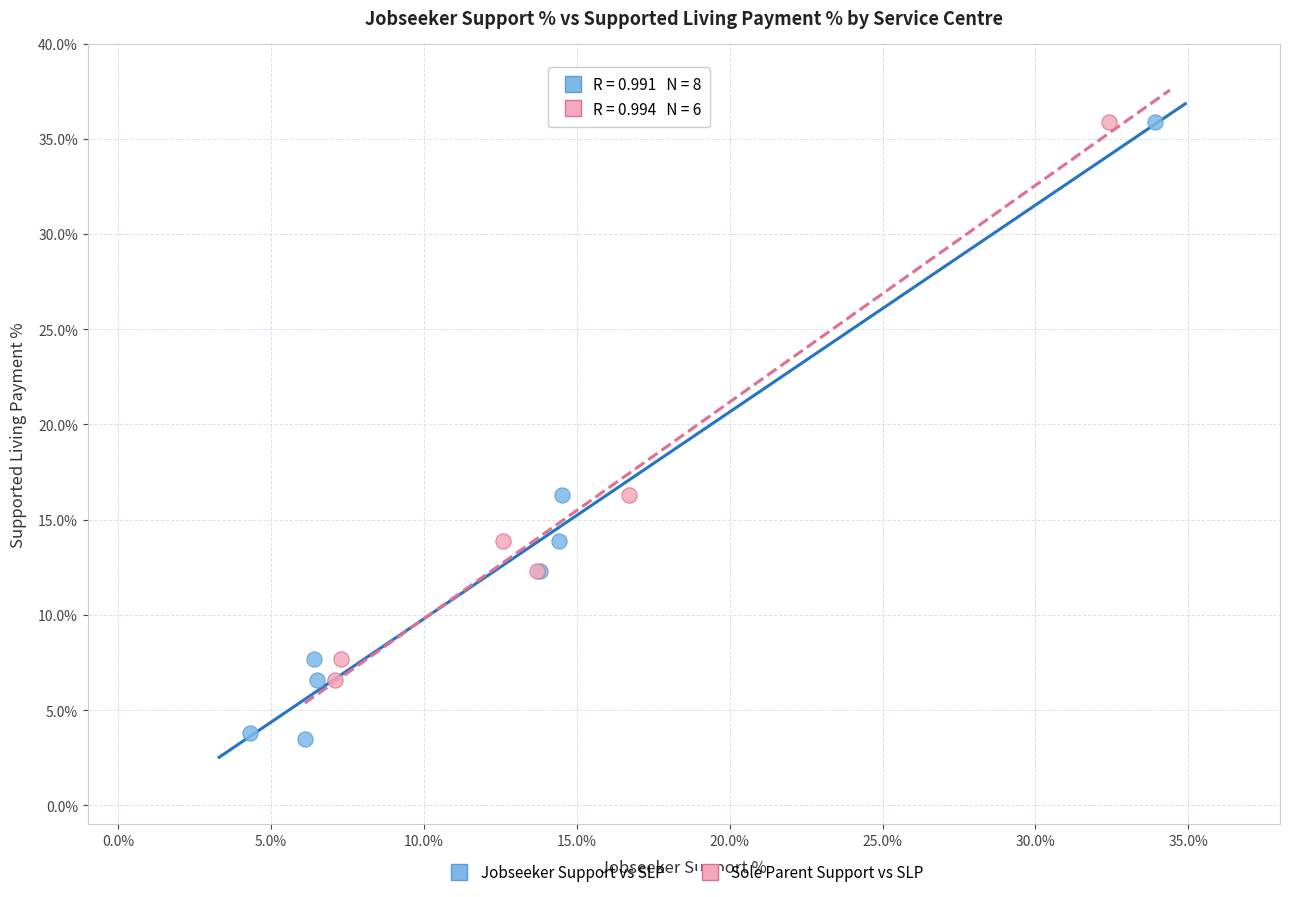

Which series has the largest Y range (max minus min)?

Jobseeker Support vs SLP